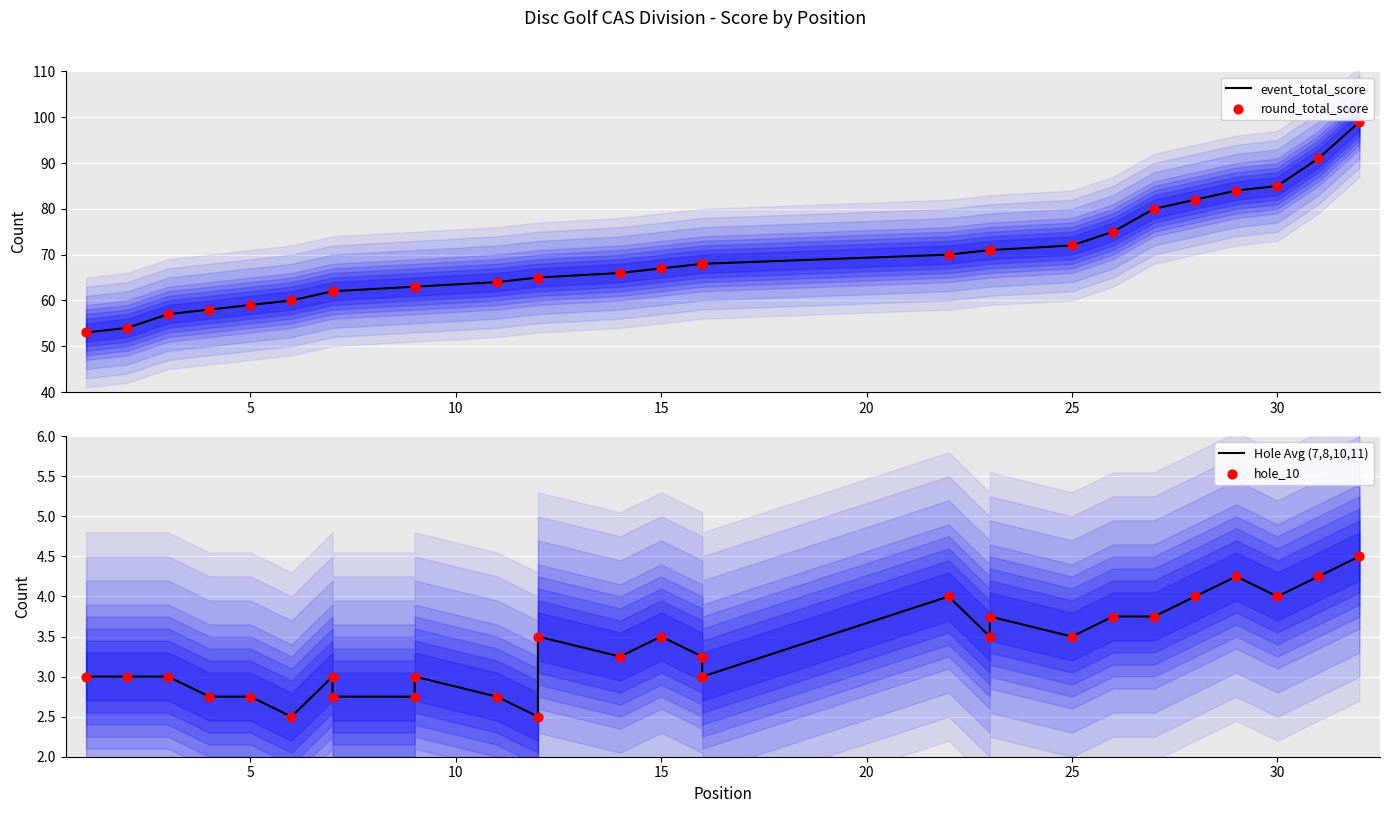

Which series has the widest spread of Y values?

event_total_score